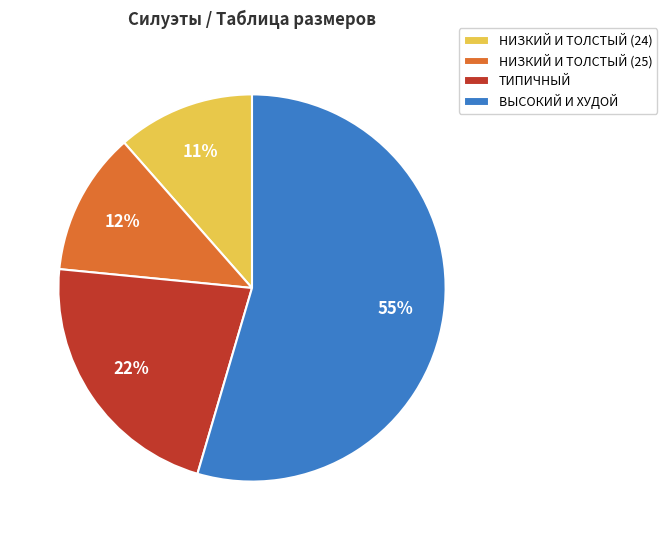

To the nearest percent, what is the average slice percentage?

25%